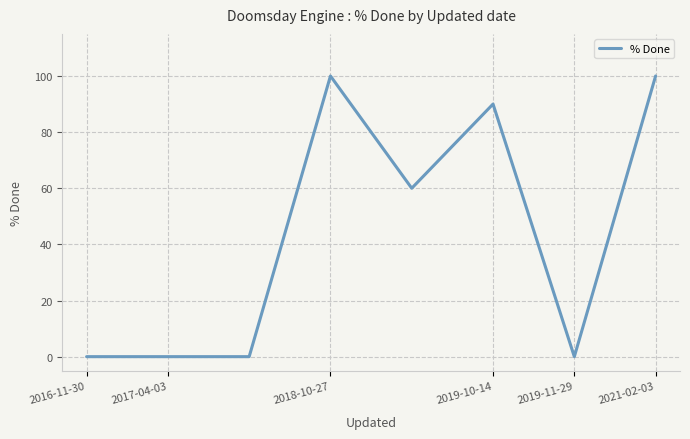

True or false: the data has more than 1 interior local peaks.

True